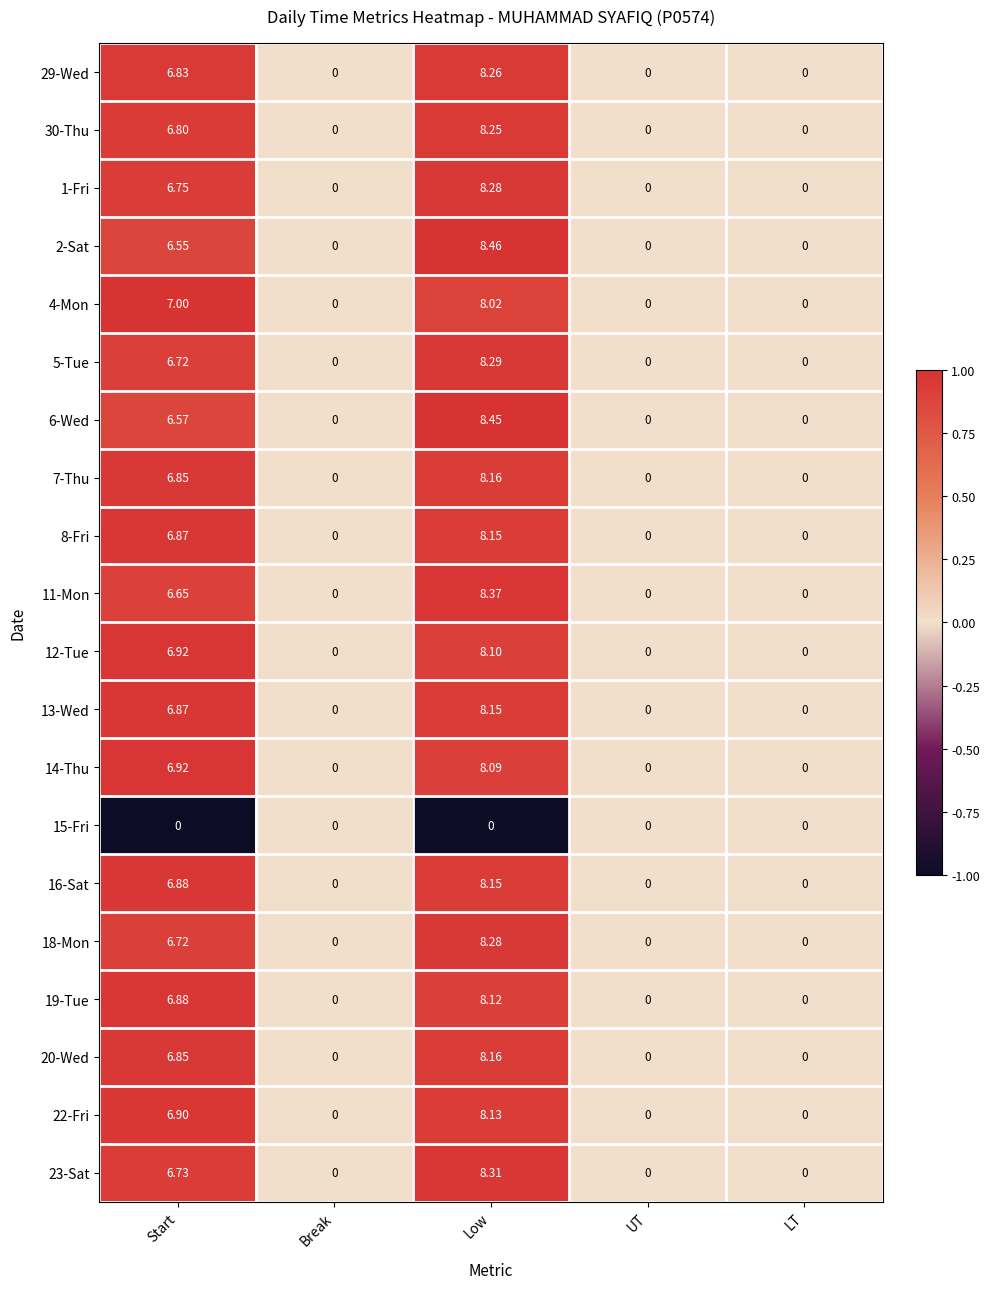

What is the greatest value displayed?

8.5